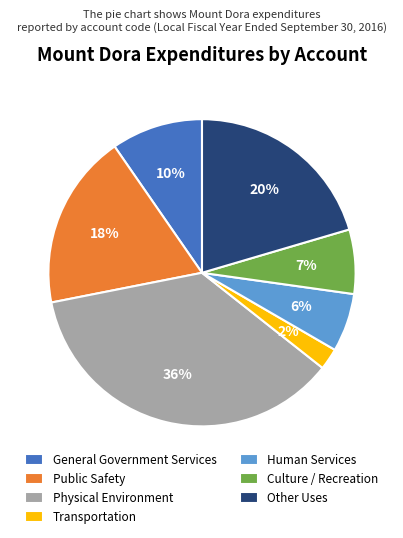

Rank the categories by value from highest to lowest.

Physical Environment, Other Uses, Public Safety, General Government Services, Culture / Recreation, Human Services, Transportation